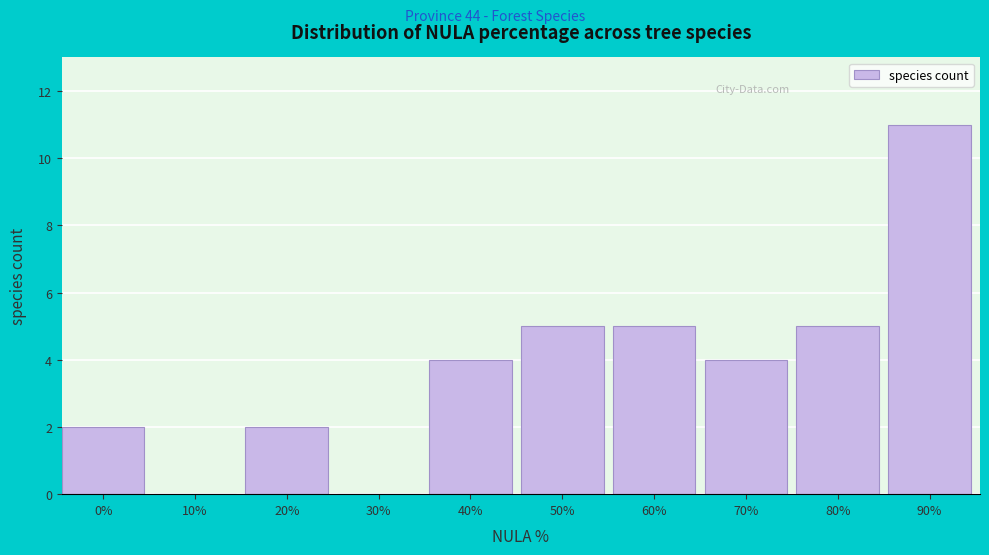

Reading right to left, extract all data points from this chart.

90%=11	80%=5	70%=4	60%=5	50%=5	40%=4	30%=0	20%=2	10%=0	0%=2